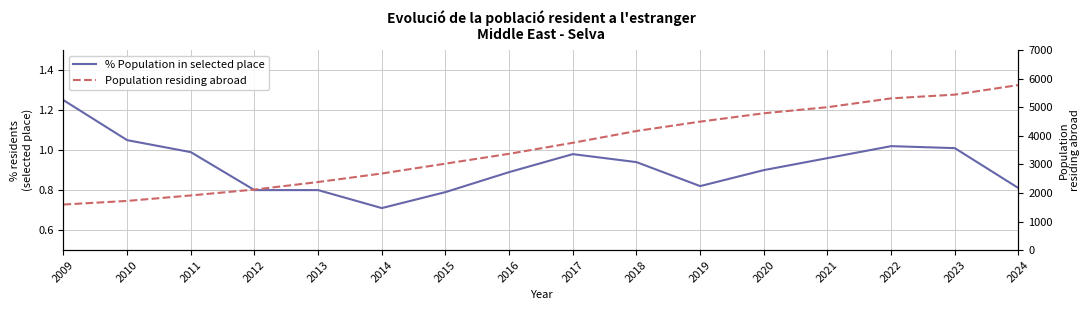

Reading left to right, extract all data points from this chart.

% Population in selected place: 2009=1.2	2010=1.1	2011=1.0	2012=0.8	2013=0.8	2014=0.7	2015=0.8	2016=0.9	2017=1.0	2018=0.9	2019=0.8	2020=0.9	2021=1.0	2022=1.0	2023=1.0	2024=0.8
Population residing abroad: 2009=1595.0	2010=1721.0	2011=1913.0	2012=2119.0	2013=2383.0	2014=2682.0	2015=3027.0	2016=3371.0	2017=3757.0	2018=4170.0	2019=4498.0	2020=4791.0	2021=5004.0	2022=5313.0	2023=5444.0	2024=5780.0